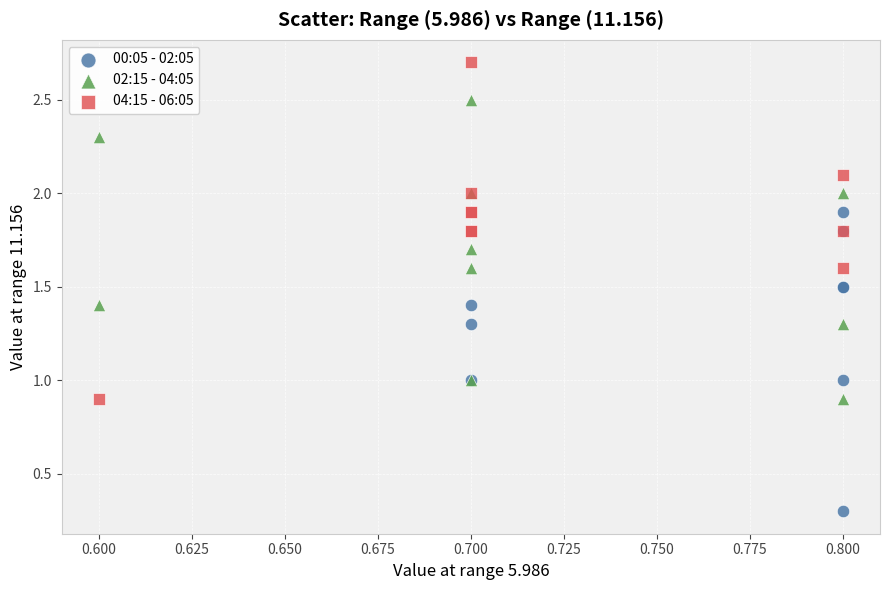

Which series has the widest spread of Y values?

04:15 - 06:05